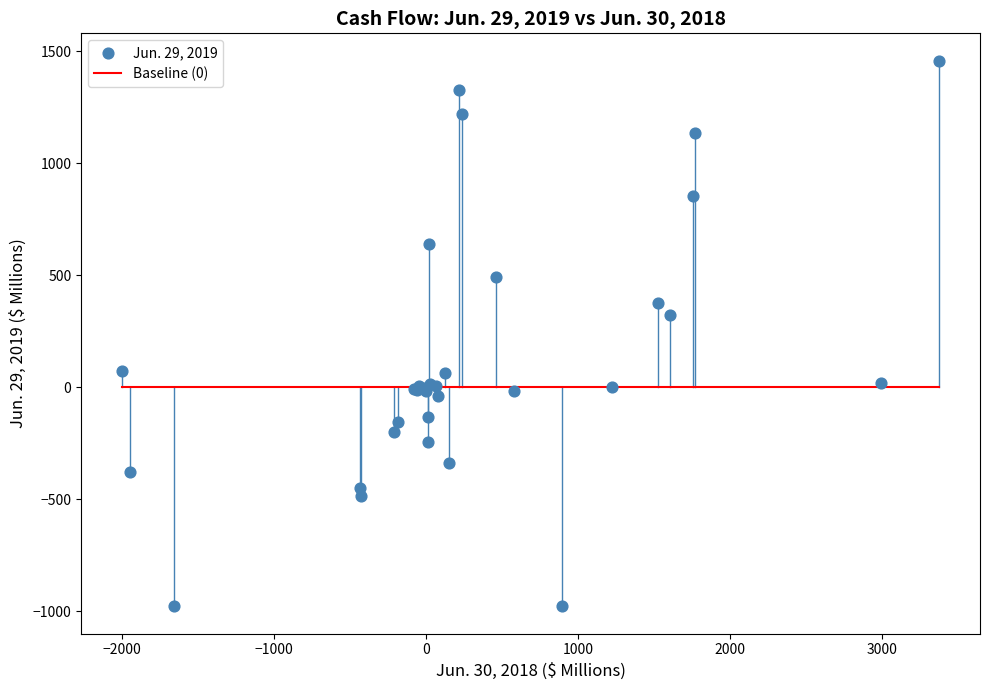

What Y value in the scatter plot is closest to 240?

322